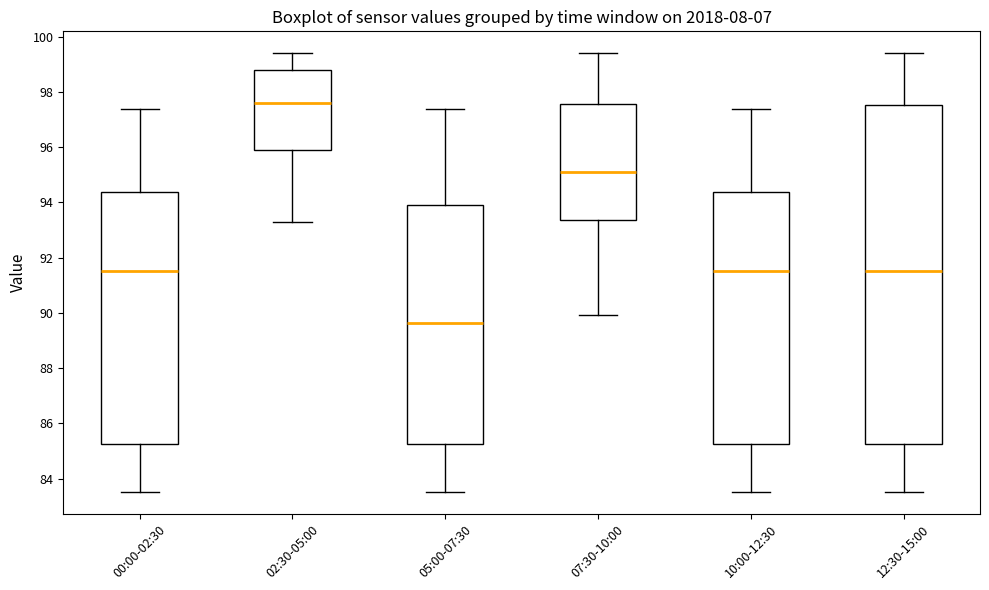

Reading left to right, read every box against the y-axis: the position of its median line, the range the box covers, and the ends of its whiskers. The values are not printed on the chart, so give them approximately, as read against the axis.

00:00-02:30: median 91.6, box 85.2 to 94.4, whiskers 83.6 to 97.4
02:30-05:00: median 97.6, box 95.8 to 98.8, whiskers 93.4 to 99.4
05:00-07:30: median 89.6, box 85.2 to 94.0, whiskers 83.6 to 97.4
07:30-10:00: median 95.0, box 93.4 to 97.6, whiskers 90.0 to 99.4
10:00-12:30: median 91.6, box 85.2 to 94.4, whiskers 83.6 to 97.4
12:30-15:00: median 91.6, box 85.2 to 97.6, whiskers 83.6 to 99.4